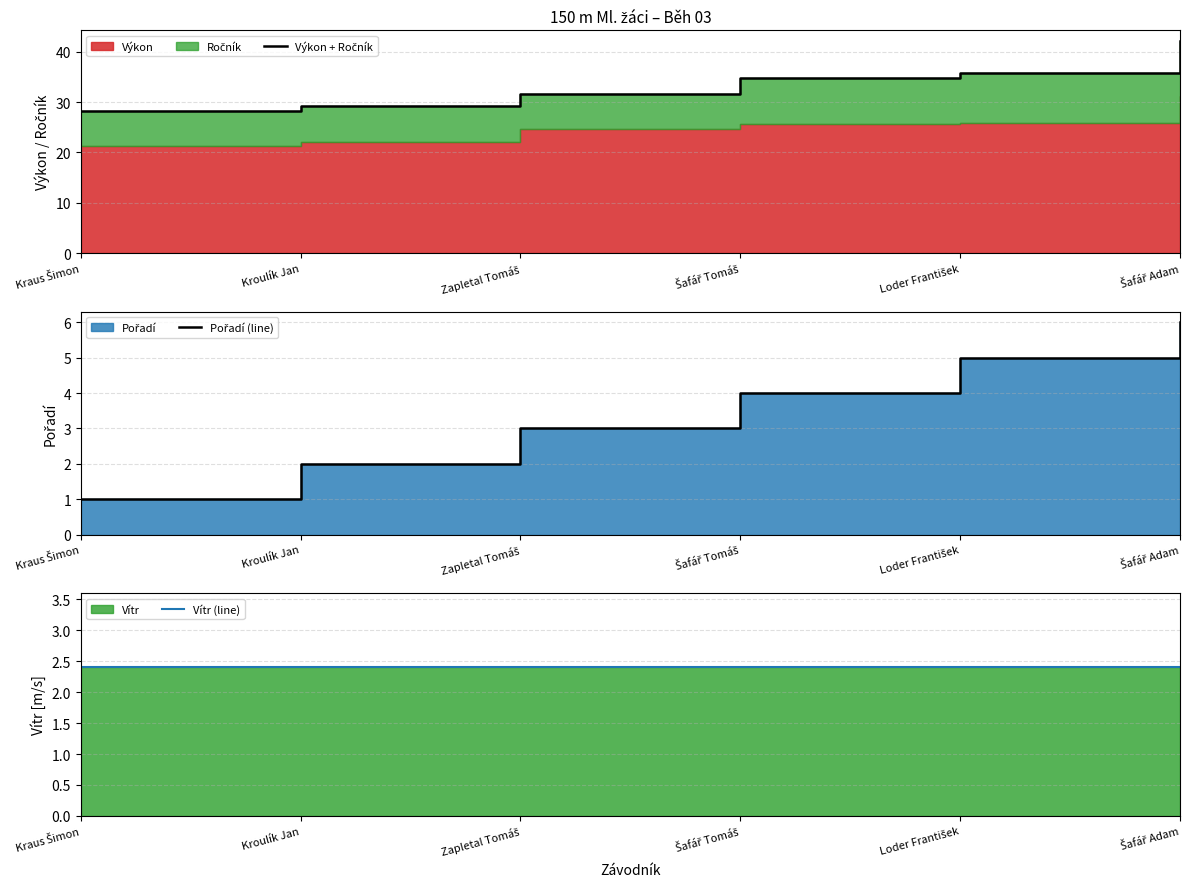

Does the chart display data point markers on the line(s)?

No